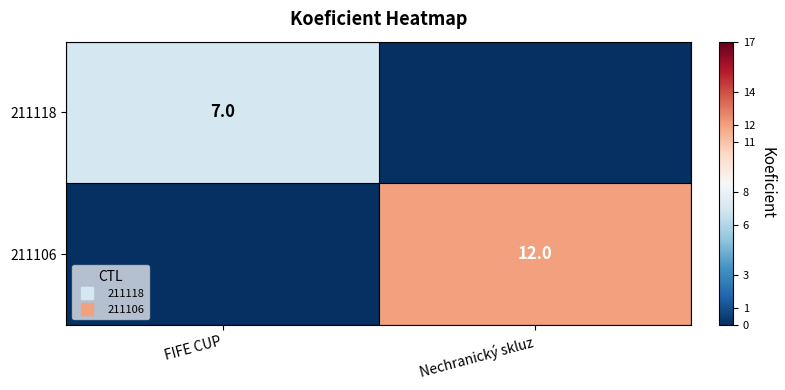

The 211106 series shows -4 at FIFE CUP. True or false?

False